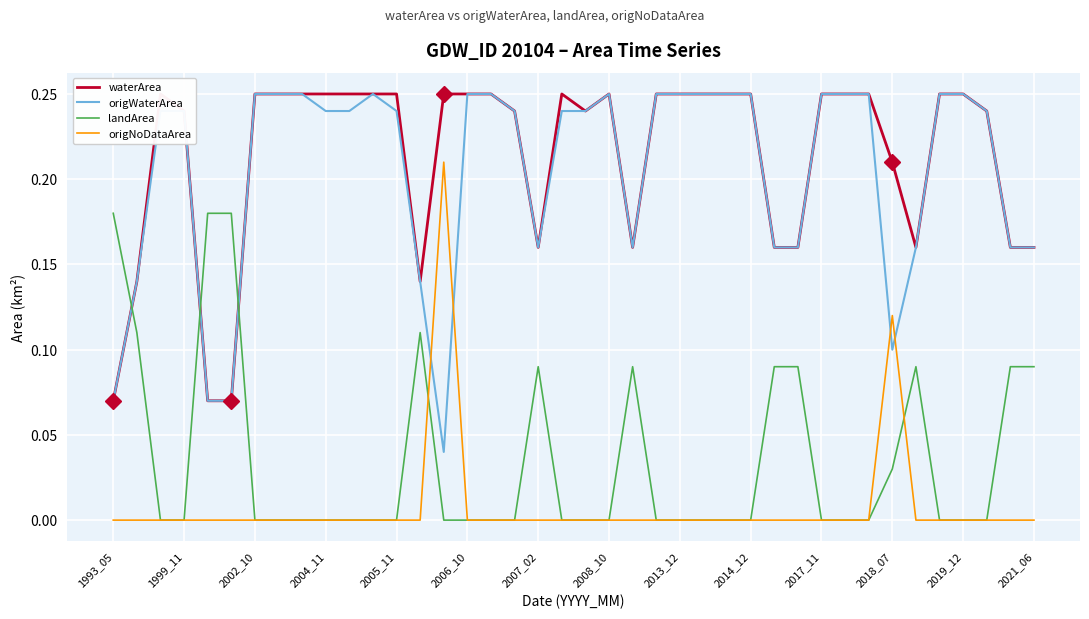

The landArea series shows 0.1 at 1993_05. True or false?

False